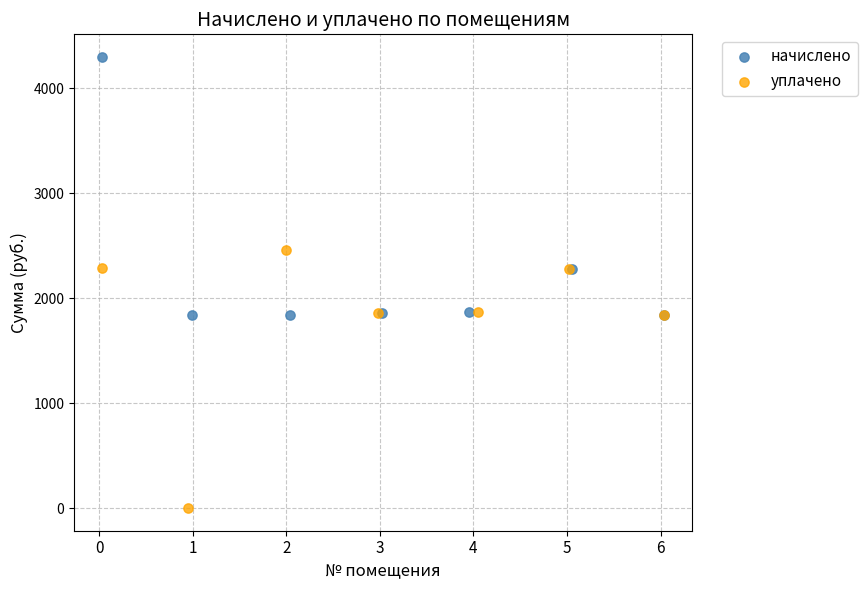

Which series contains the lowest Y value?

уплачено